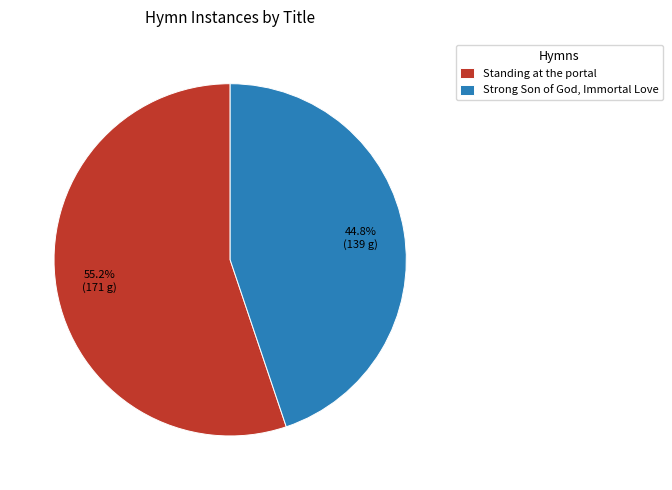

How many slices are in this pie chart?

2